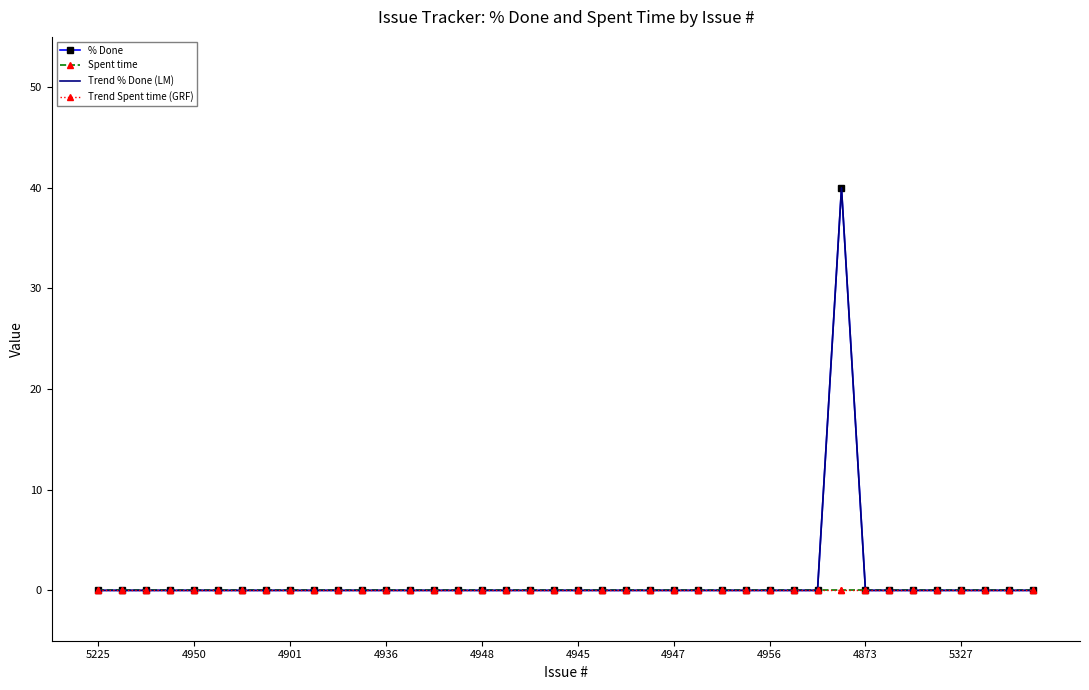

List the series in order of their peak value, highest first.

% Done, Trend % Done (LM), Spent time, Trend Spent time (GRF)